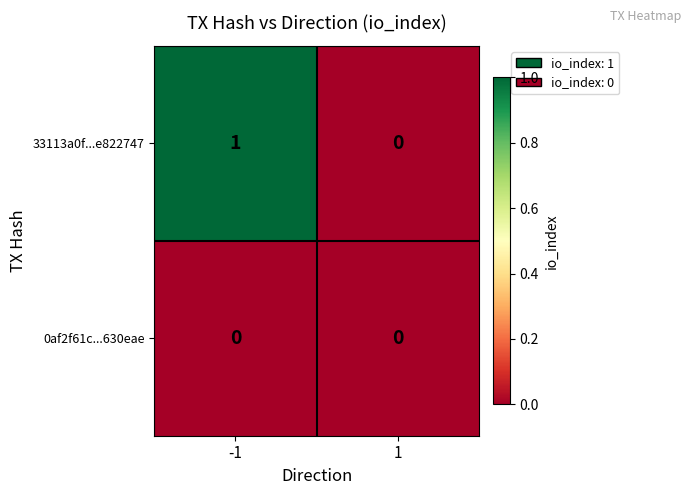

What is the maximum value shown in the chart?

1